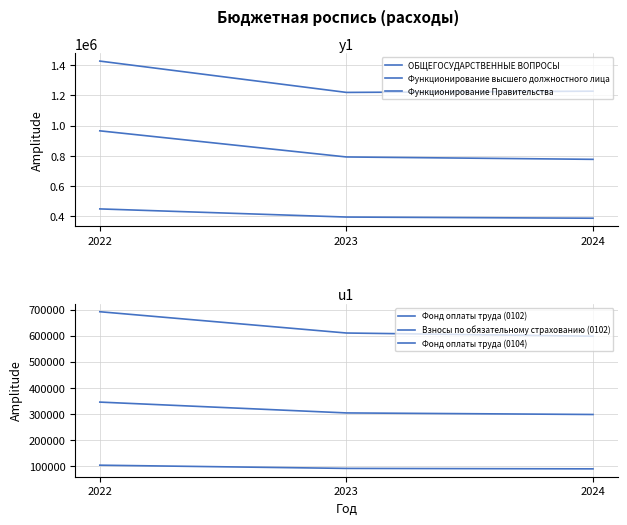

Where does the Функционирование высшего должностного лица series first go above 394013?

2022